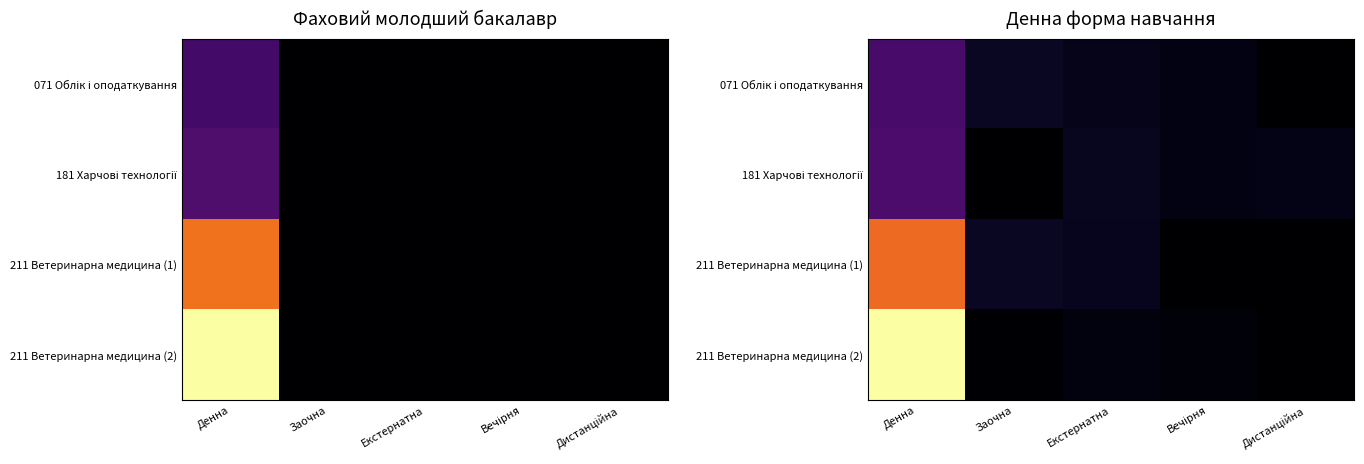

Which category has the highest value across all series?

Денна